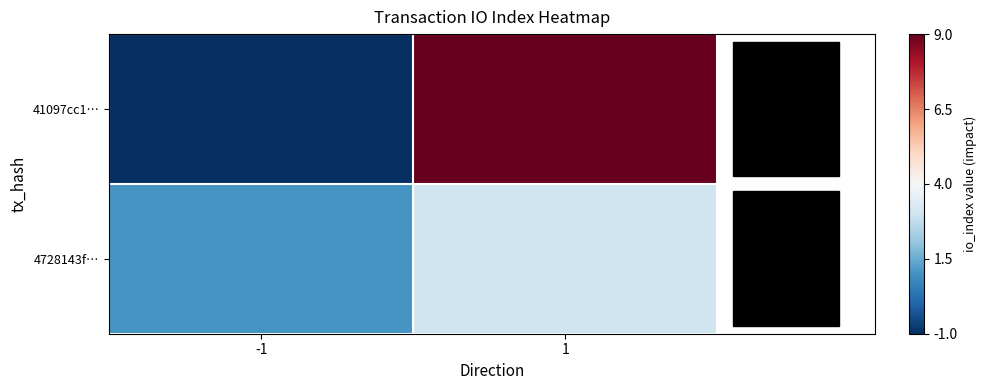

List the series in order of their peak value, lowest first.

4728143f…, 41097cc1…